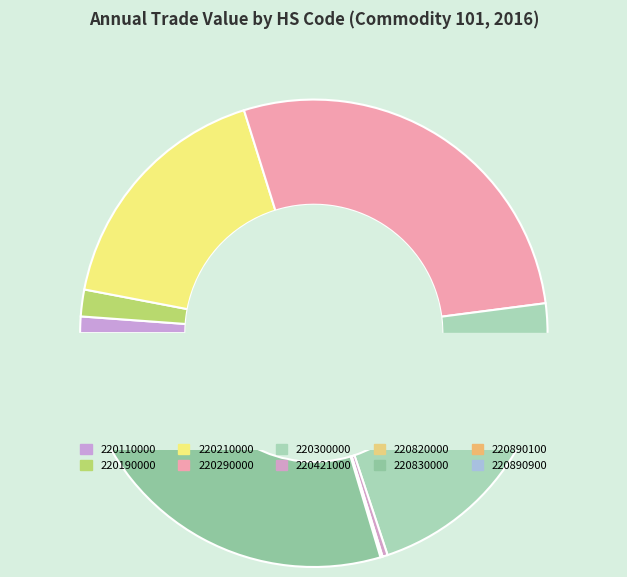

True or false: 220890100 accounts for 18% of the total.

False